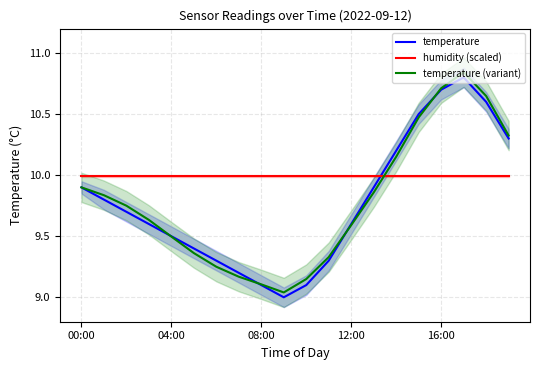

The value of temperature at 12:00 is 9.6. True or false?

True